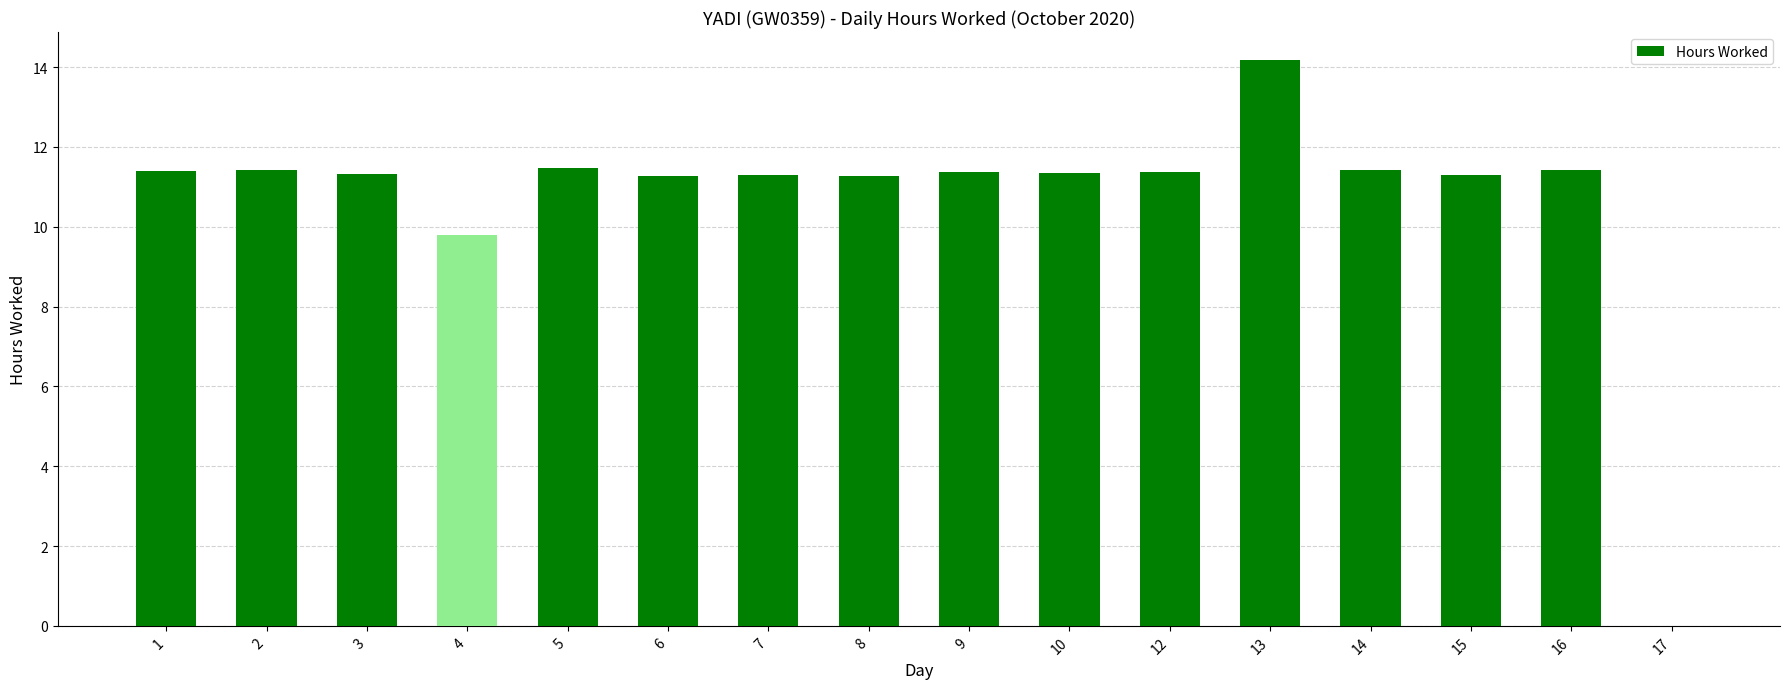

The value at 7 is 11.3. True or false?

True